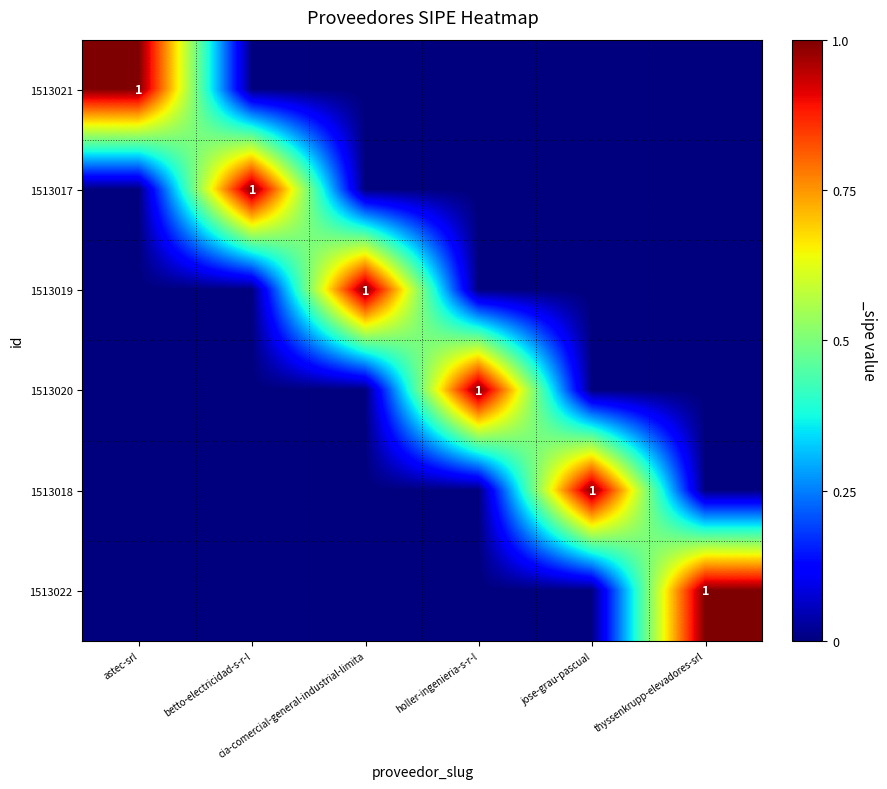

Which has a higher value, betto-electricidad-s-r-l or jose-grau-pascual?

betto-electricidad-s-r-l